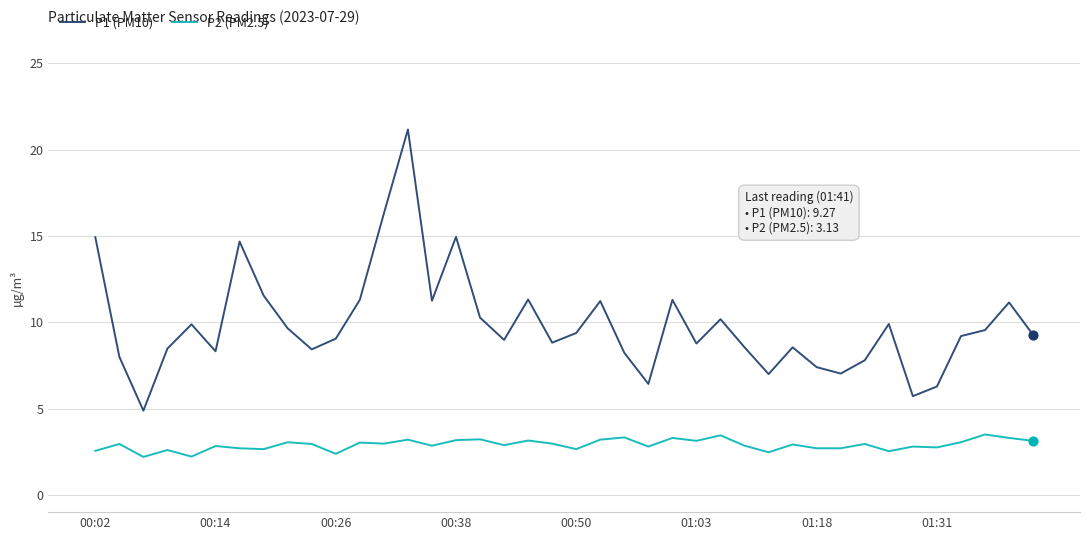

What are all the series names shown in the legend?

P1 (PM10), P2 (PM2.5)